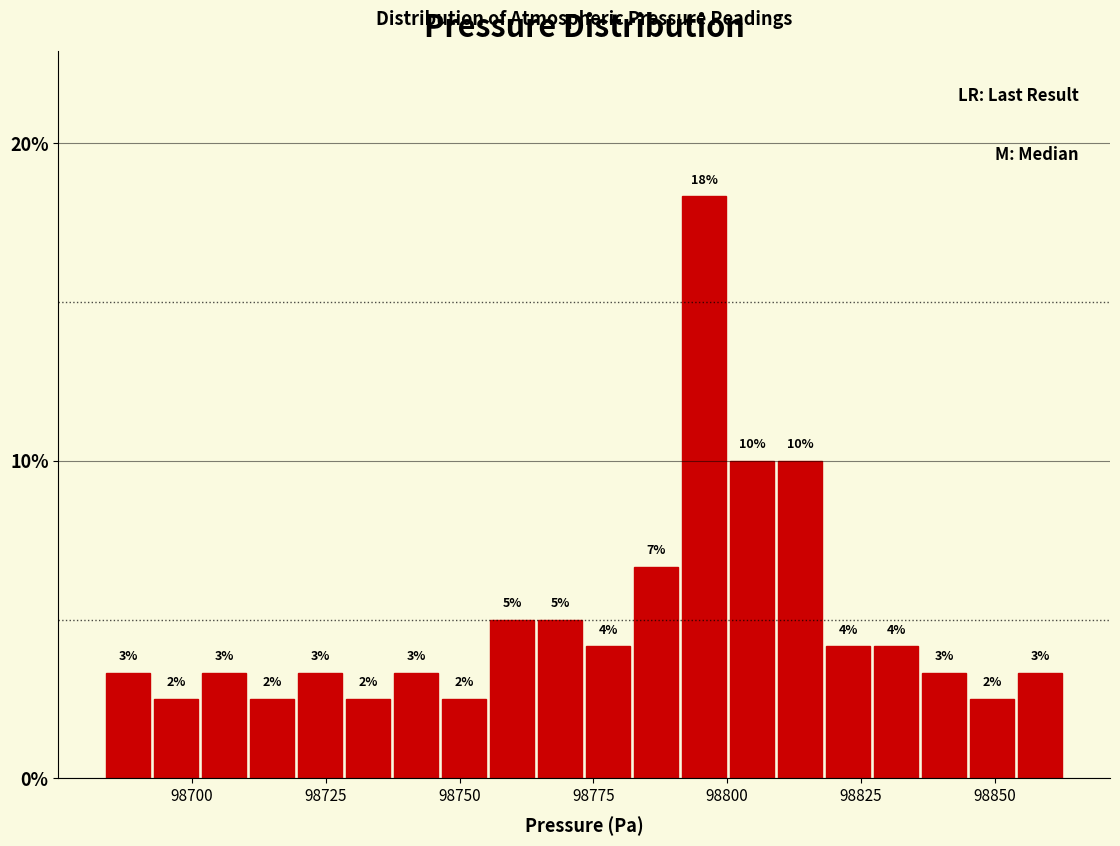

Read against the x-axis, roughly where is the centre of the tallest bar?

98795